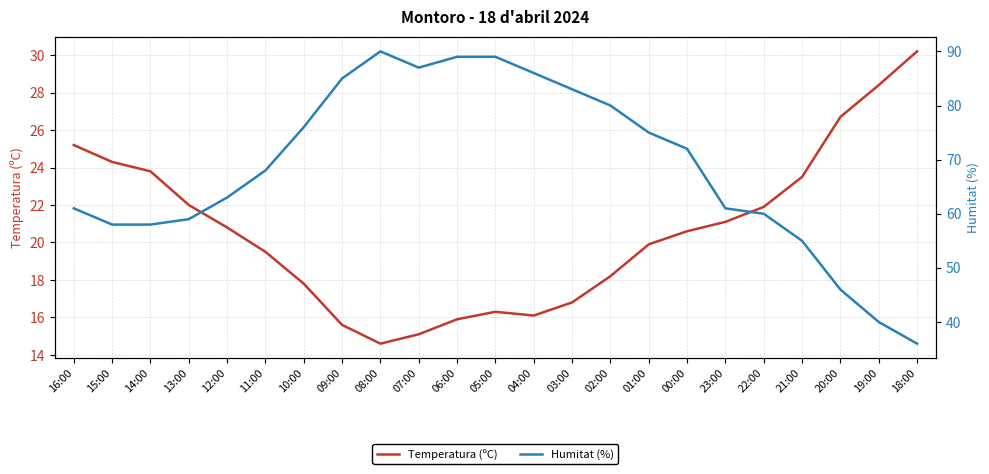

True or false: Humitat (%) and Temperatura (ºC) cross at least once.

False